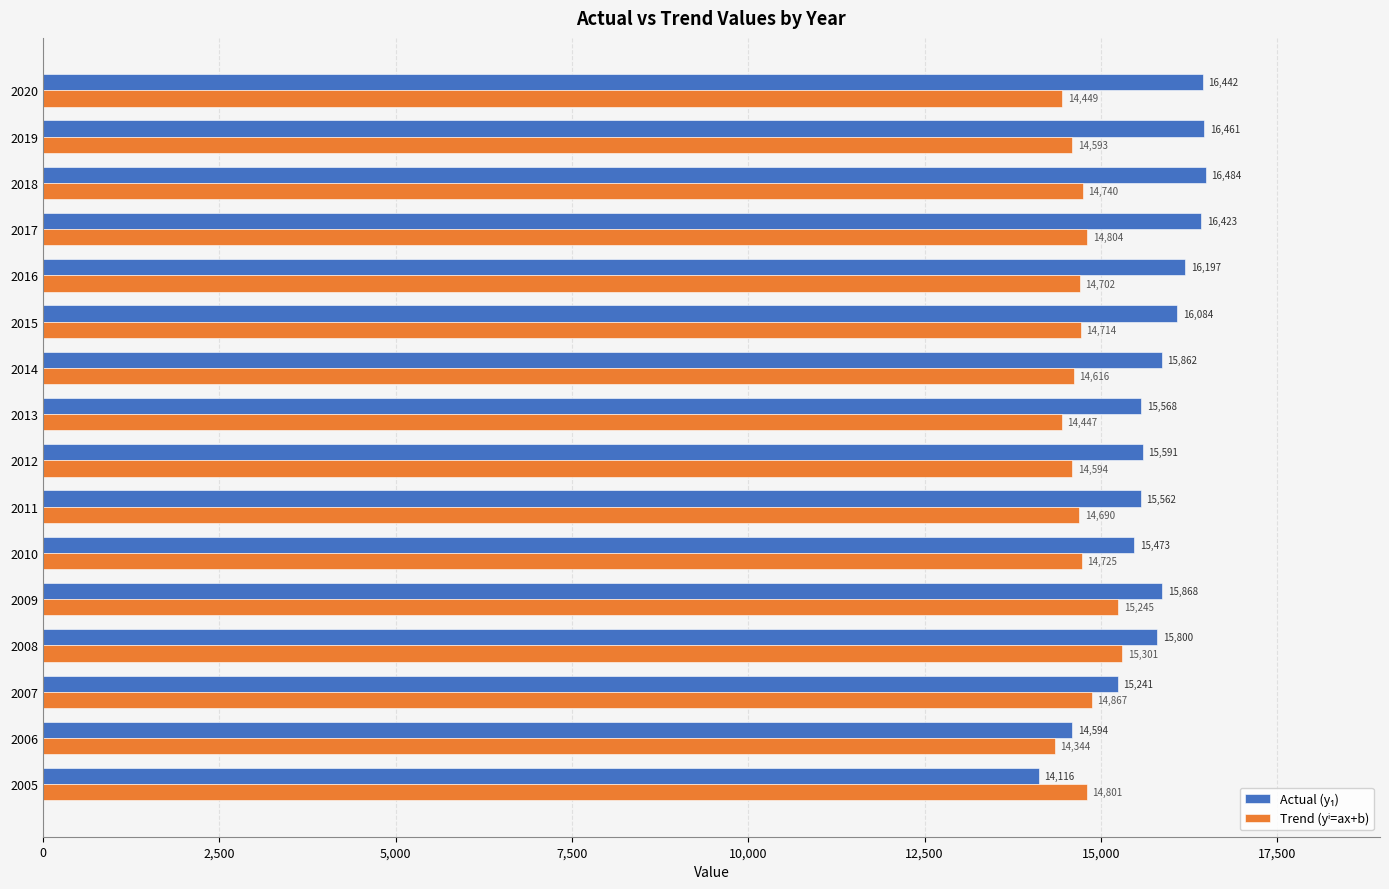

Which category has the highest value across all series?

2018